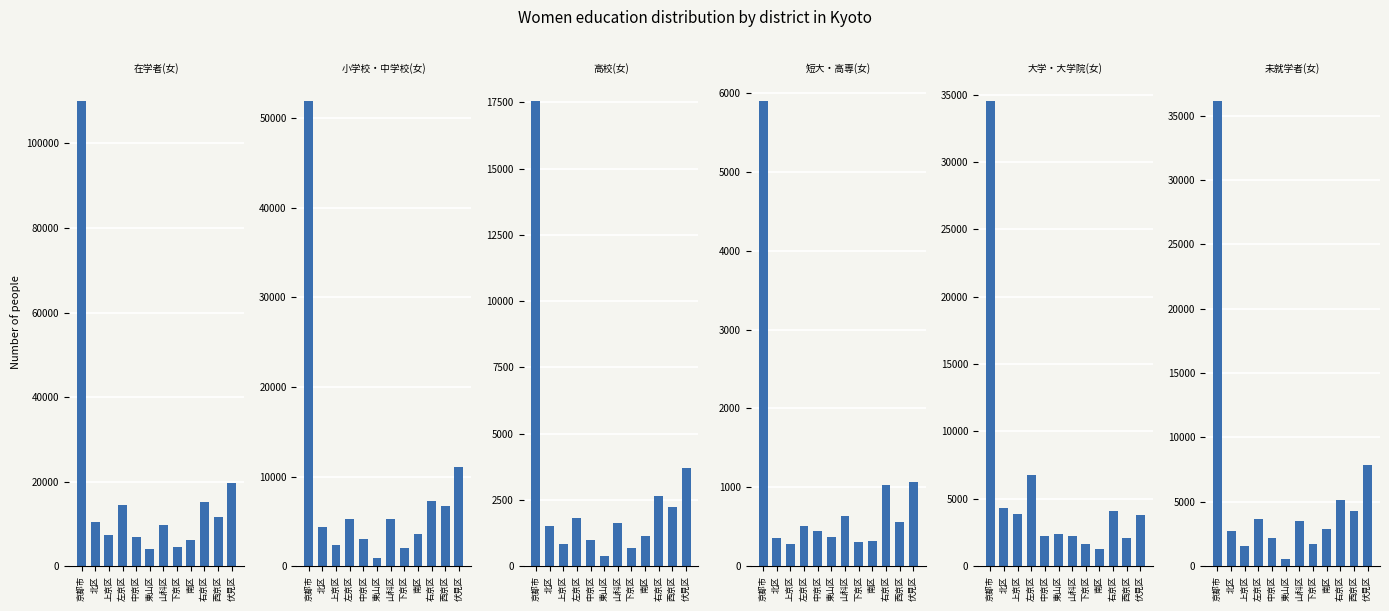

At which category does the chart reach its peak across all series?

京都市